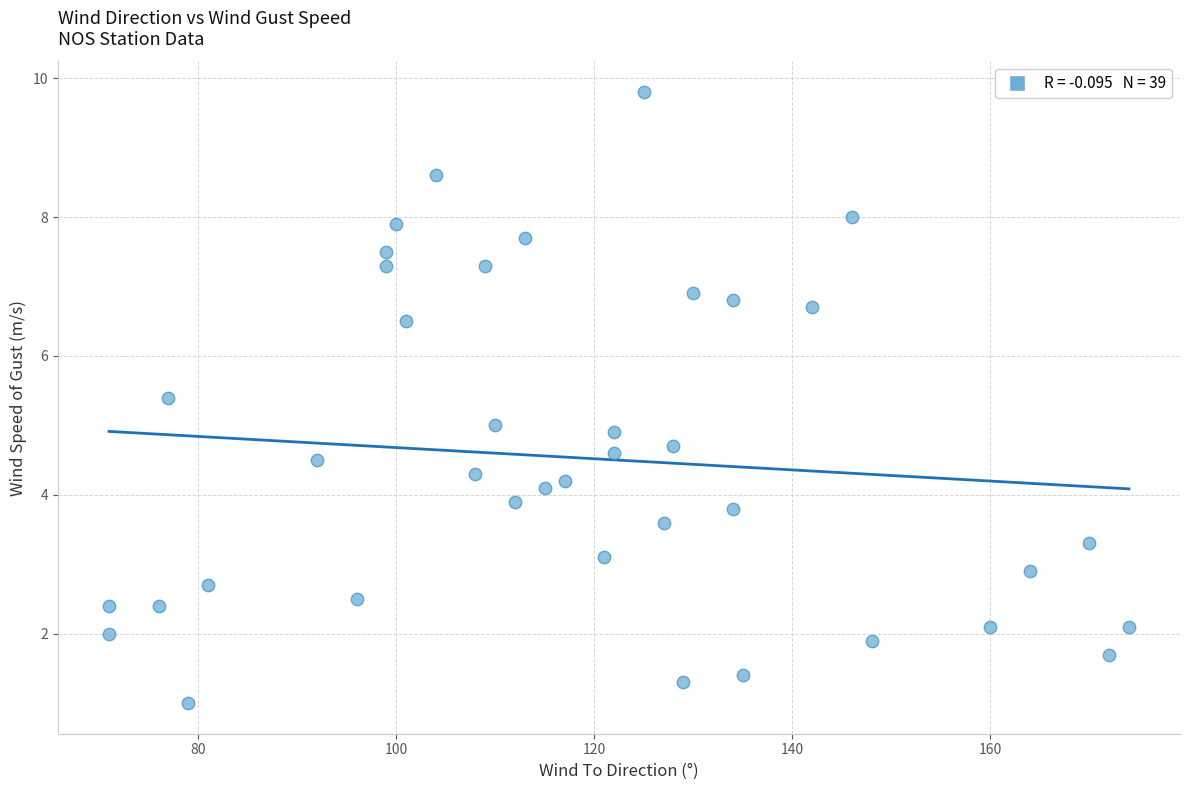

What is the range of Y values (max minus min)?

8.8